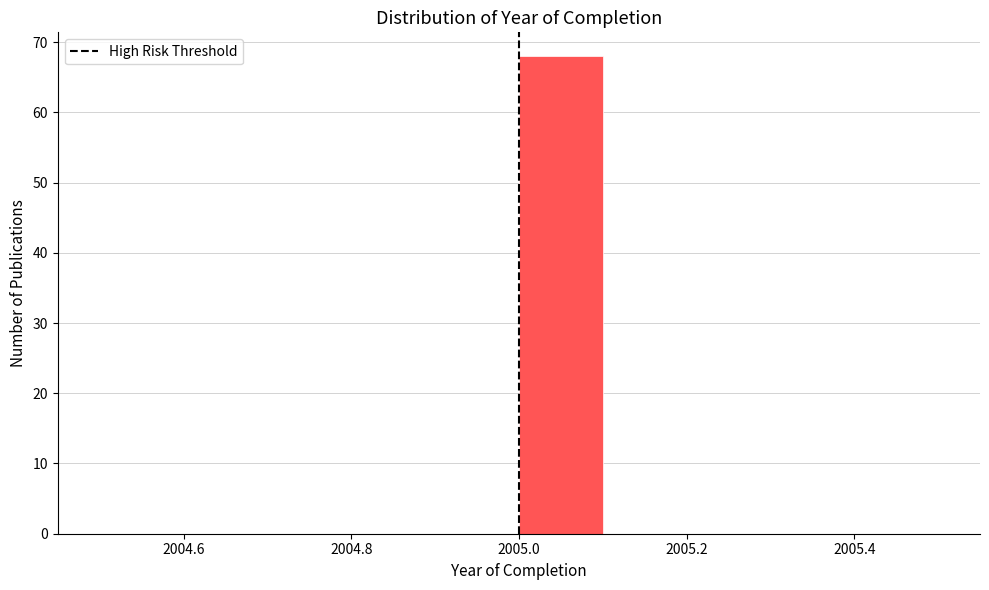

Reading left to right, transcribe this chart: for each bar, give the range it covers on the x-axis and its height. The values are not printed on the chart, so give them approximately, as read against the axis.

2004.5 to 2004.6: 0
2004.6 to 2004.7: 0
2004.7 to 2004.8: 0
2004.8 to 2004.9: 0
2004.9 to 2005.0: 0
2005.0 to 2005.1: 68
2005.1 to 2005.2: 0
2005.2 to 2005.3: 0
2005.3 to 2005.4: 0
2005.4 to 2005.5: 0